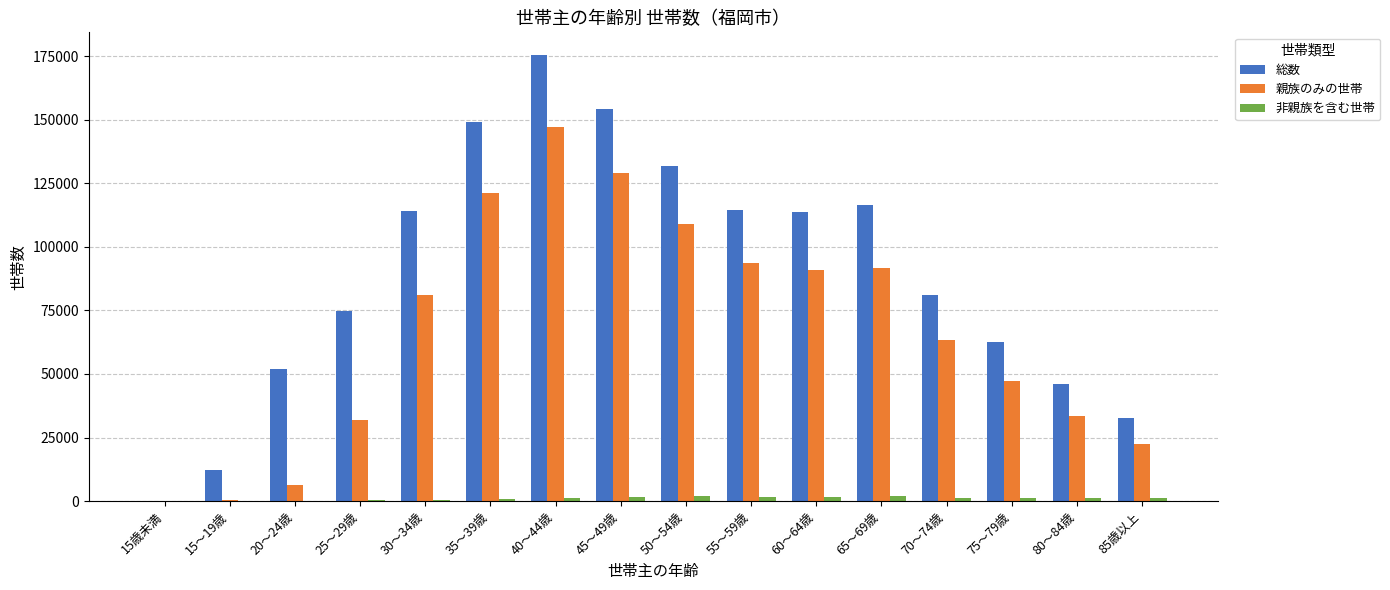

How many categories are shown in the chart?

16